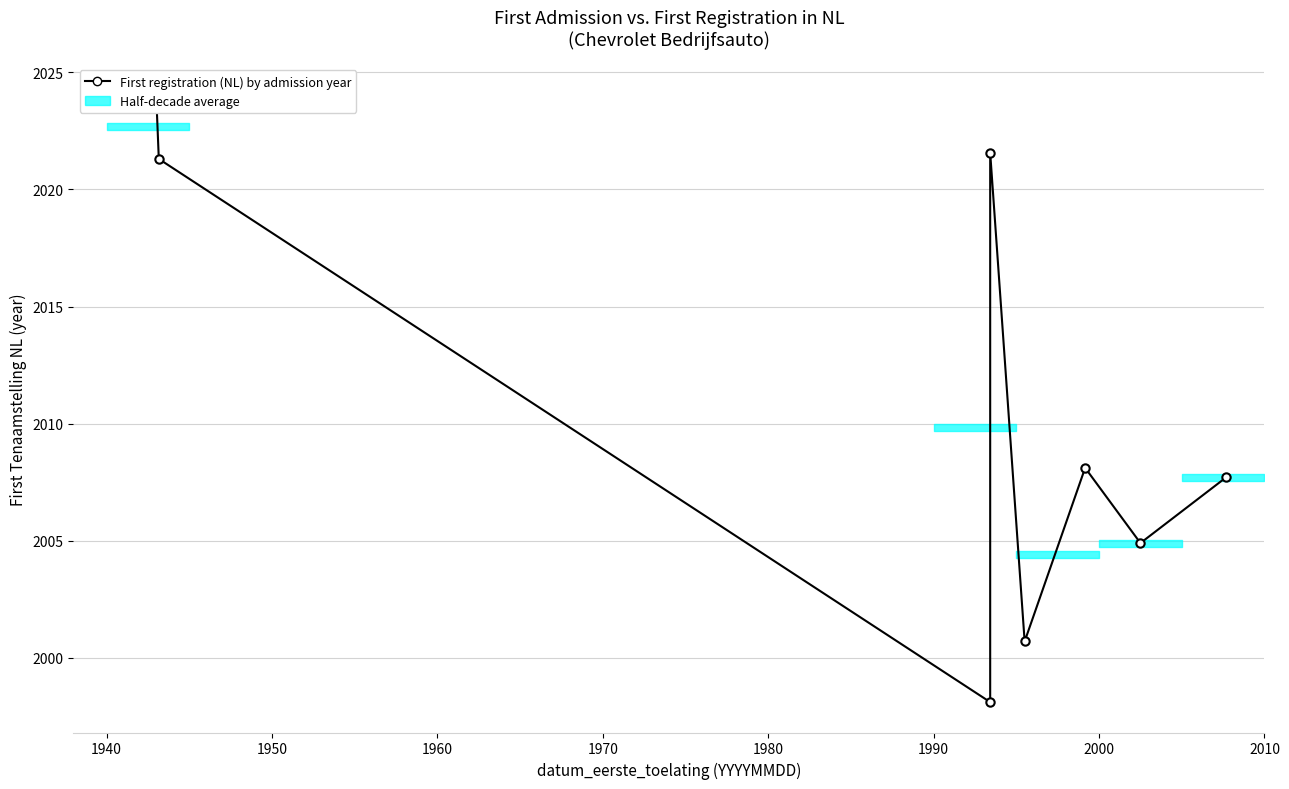

How many interior local valleys (lower than both neighbors) does the data have?

3